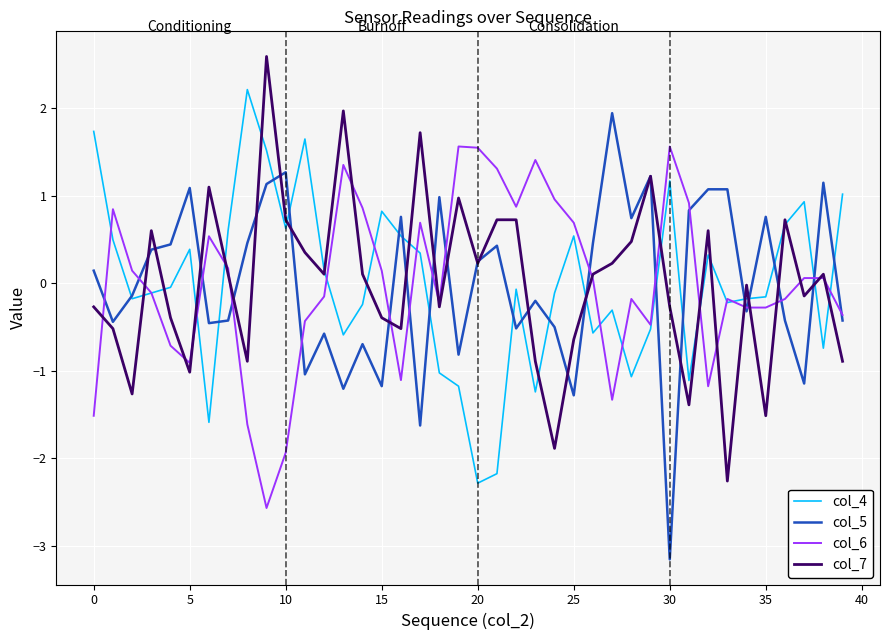

What is the difference between the second highest and second lowest values in the col_7 series?

3.9